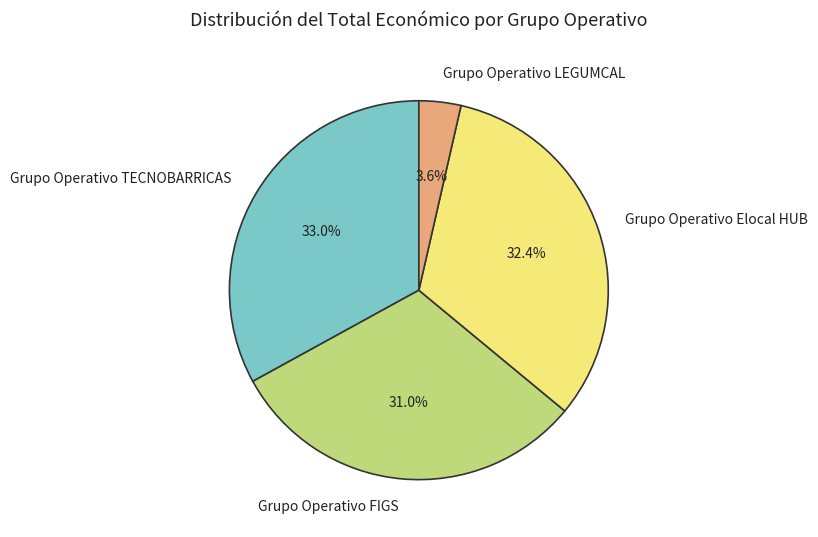

What is the total percentage of Grupo Operativo Elocal HUB and Grupo Operativo LEGUMCAL?

36.0%